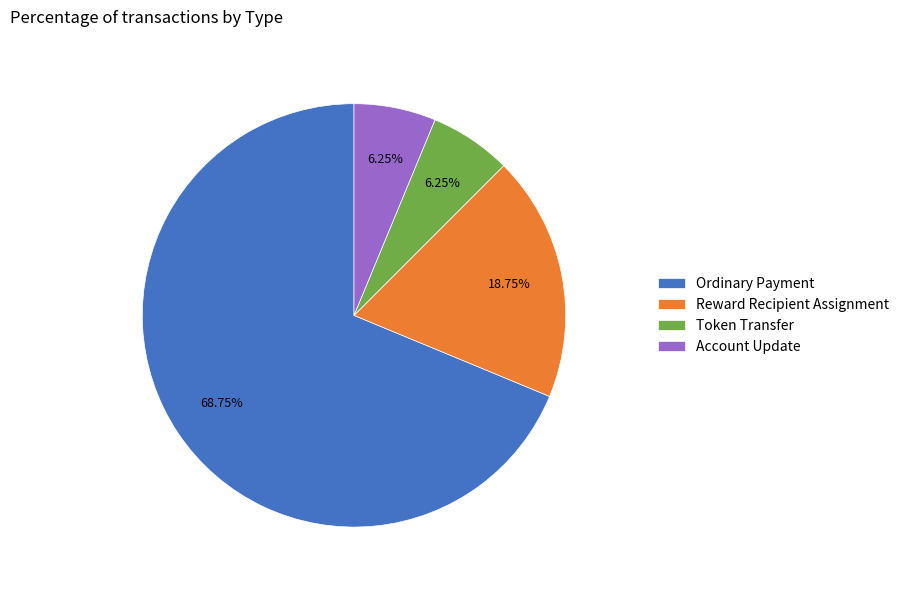

What is the largest slice in the pie chart?

Ordinary Payment